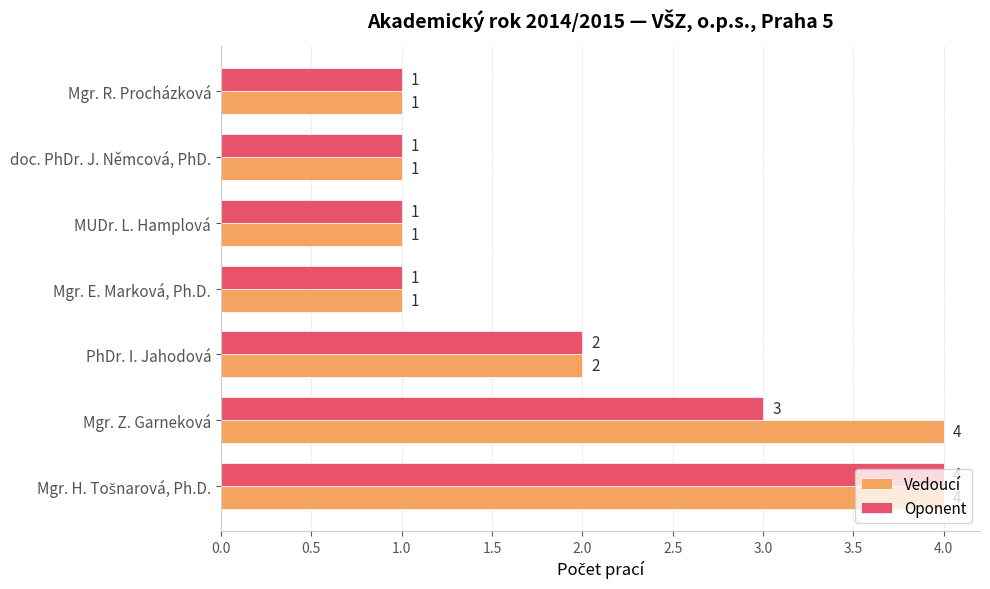

List the series in order of their overall mean, lowest first.

Oponent, Vedoucí